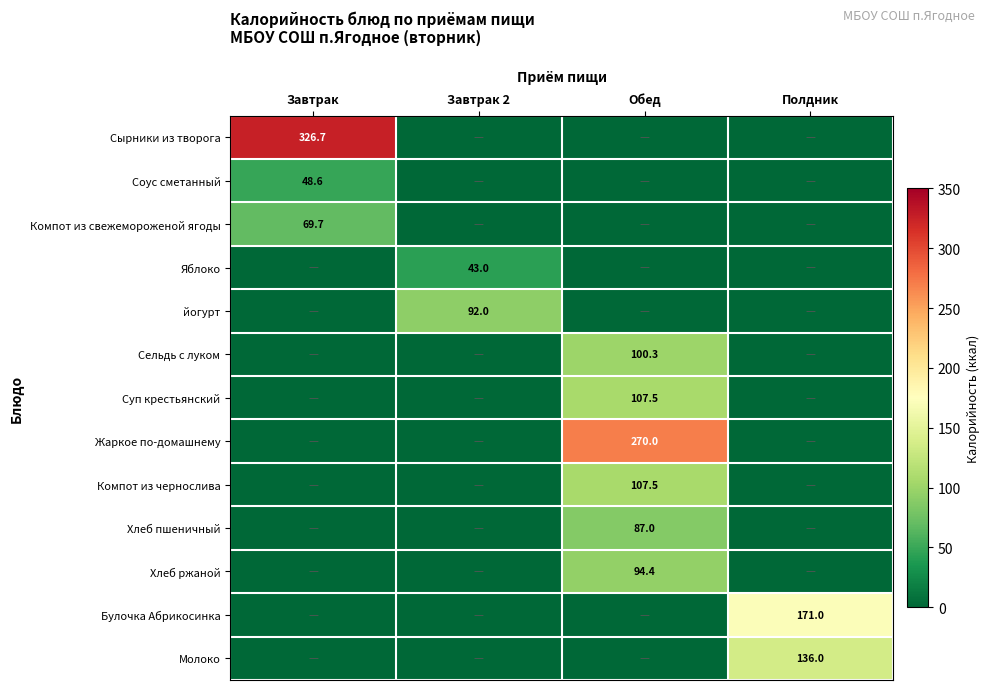

The value of Яблоко at Завтрак 2 is 19.6. True or false?

False